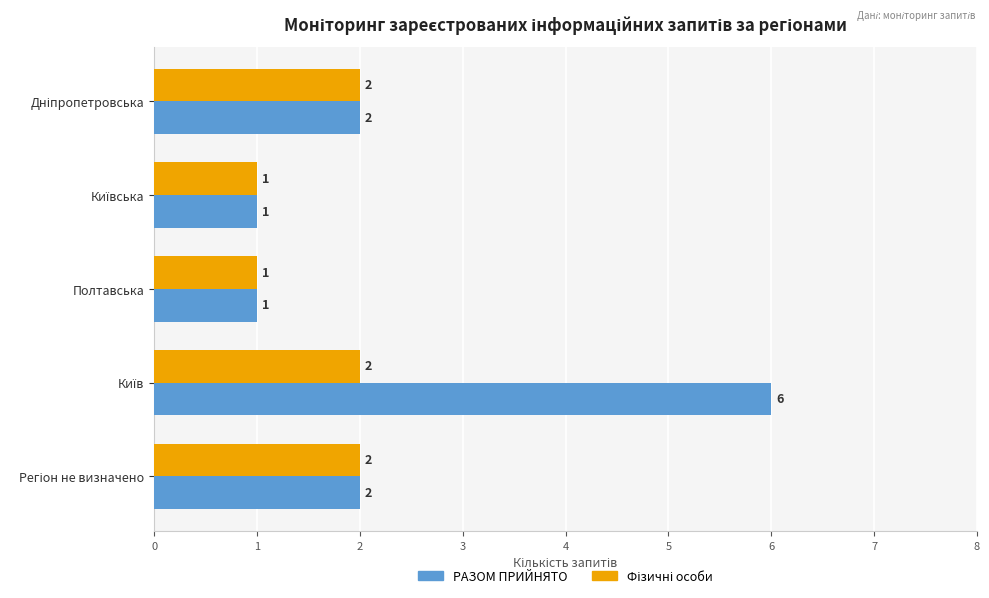

Which series has the largest total across all categories?

РАЗОМ ПРИЙНЯТО